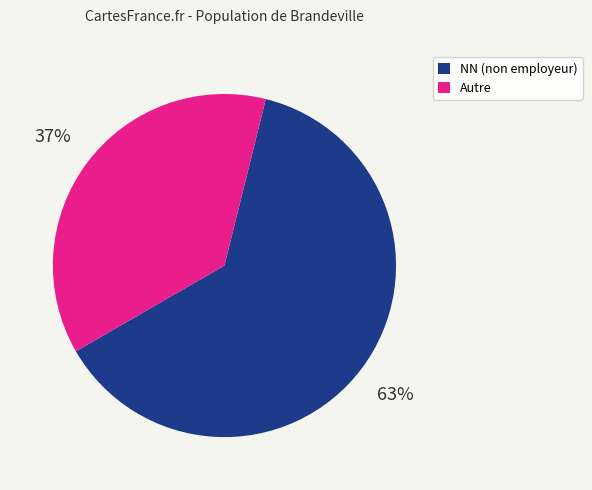

Combined, do NN (non employeur) and Autre account for over 50%?

Yes